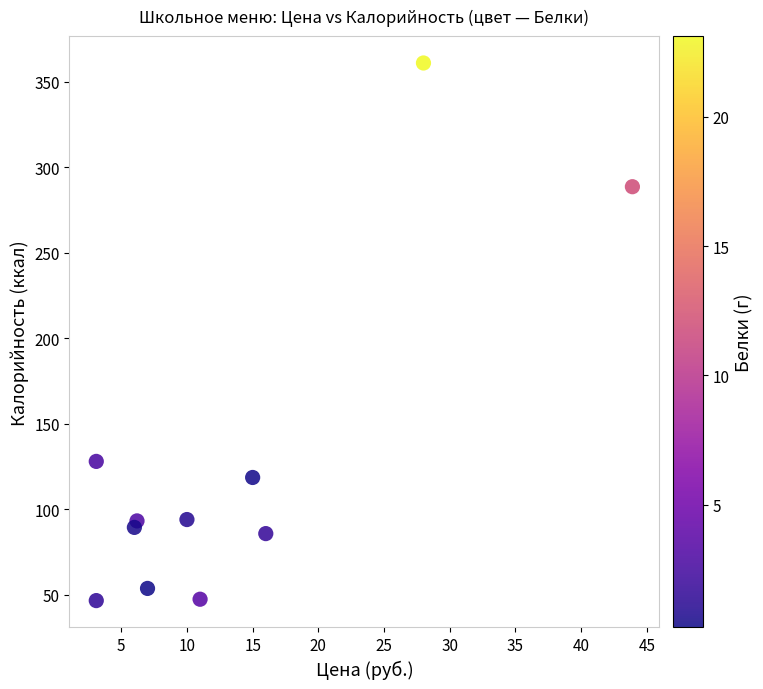

What is the average X value?

13.6